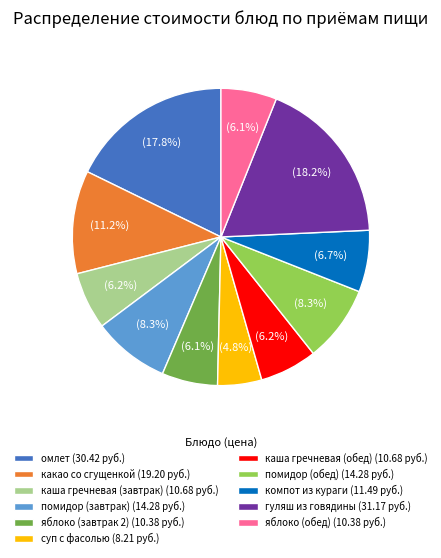

Does any single category account for the majority?

No